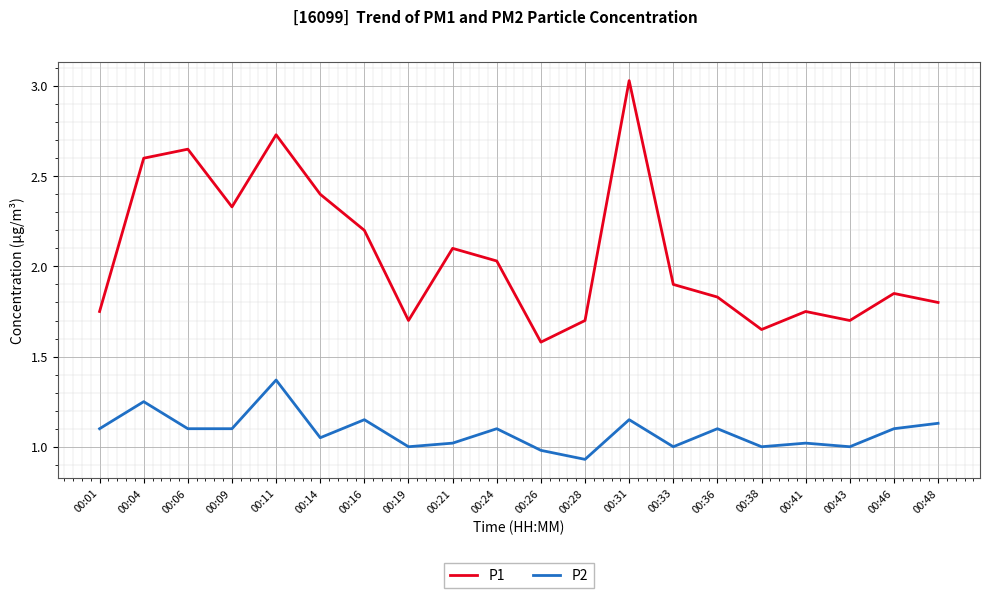

List the series in order of their overall mean, highest first.

P1, P2